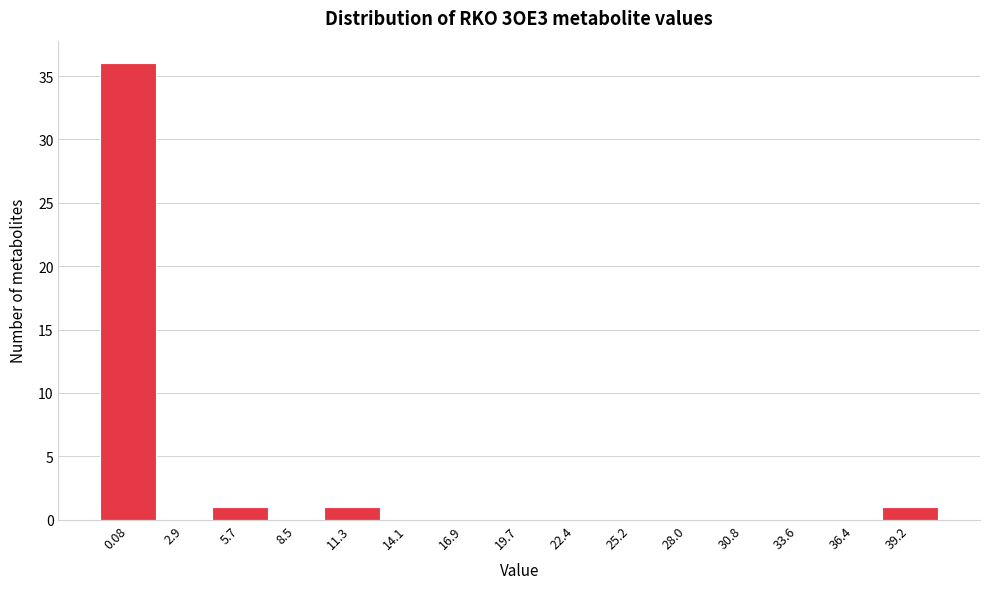

Reading left to right, transcribe all the data shown in this chart.

0.08=36	2.9=0	5.7=1	8.5=0	11.3=1	14.1=0	16.9=0	19.7=0	22.4=0	25.2=0	28.0=0	30.8=0	33.6=0	36.4=0	39.2=1